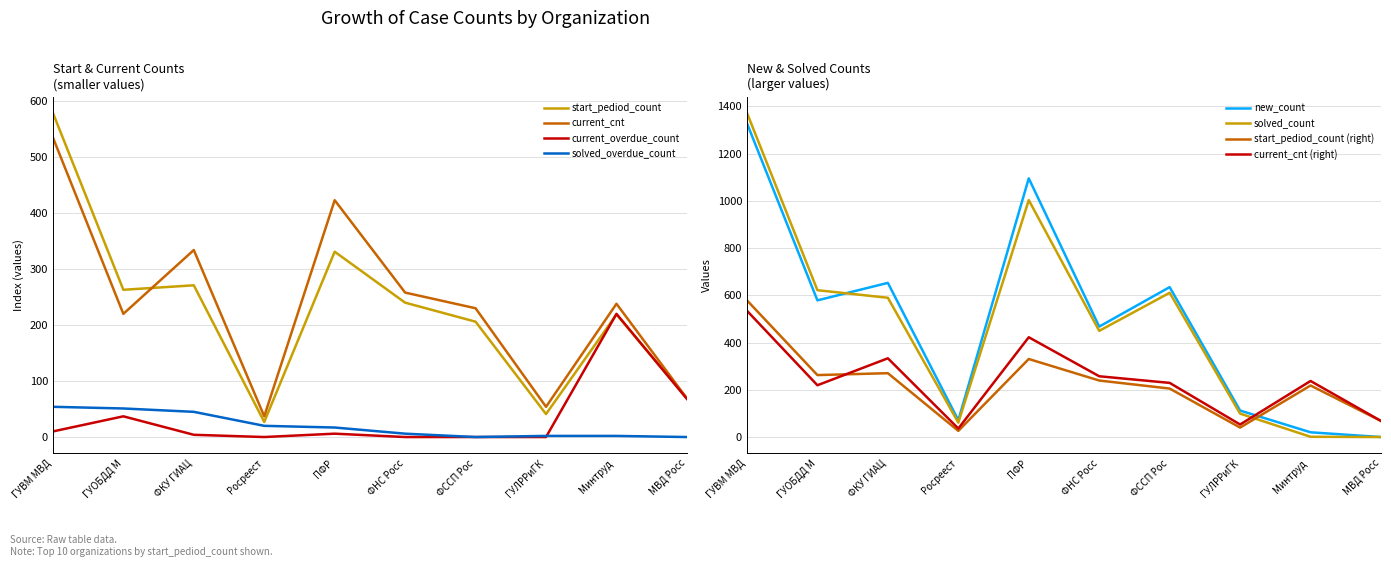

After their last crossing, which series has the higher values: current_overdue_count or new_count?

current_overdue_count